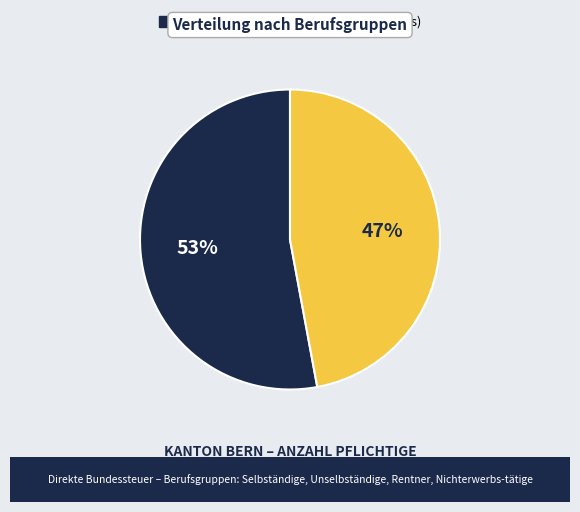

To the nearest percent, what is the average slice percentage?

50%